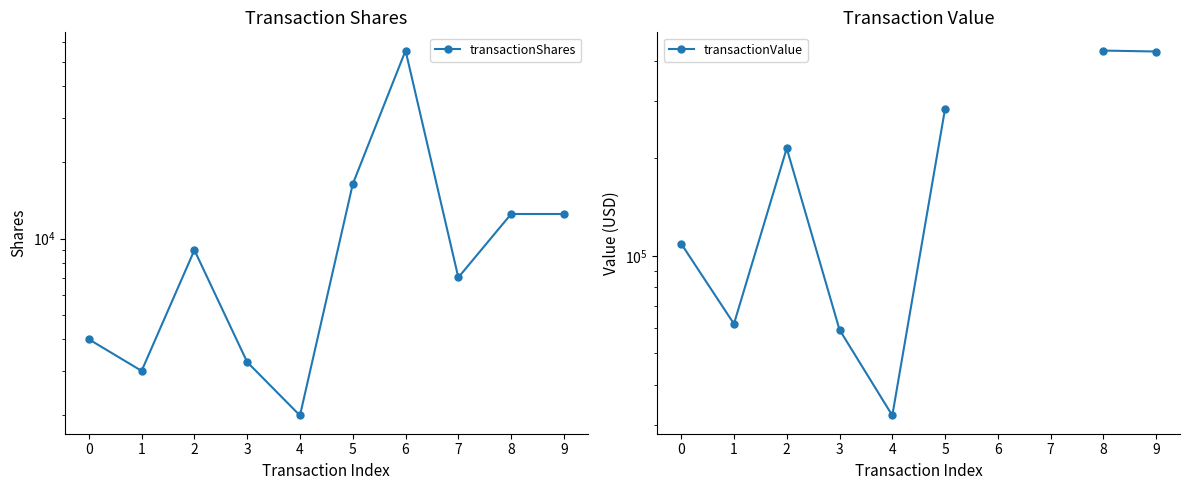

What is the difference between the maximum and minimum values in the transactionValue series?

398505.0